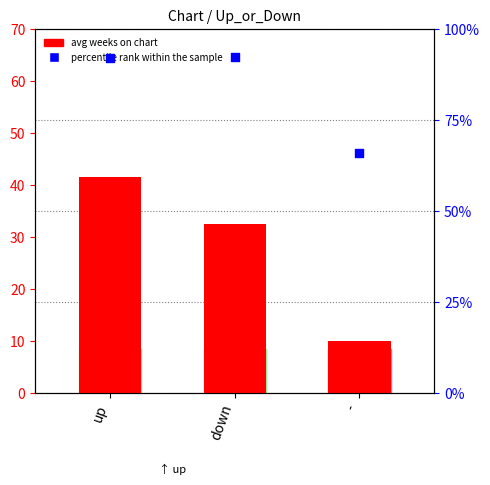

What are all the series names shown in the legend?

avg weeks on chart, percentile rank within the sample